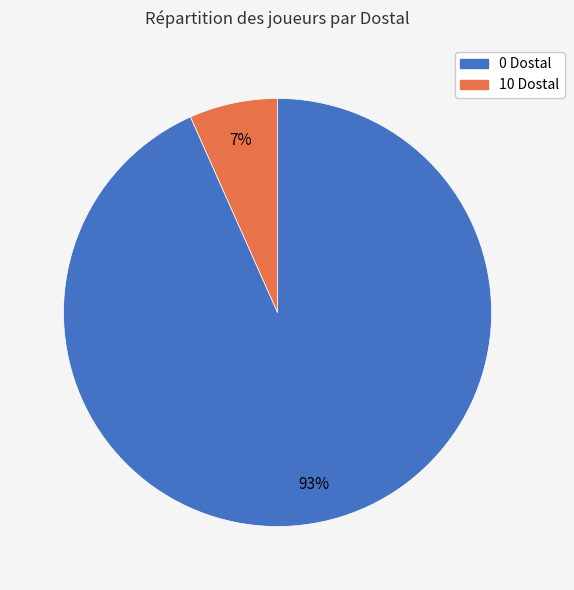

What percentage is the 10 Dostal slice, to the nearest percent?

7%